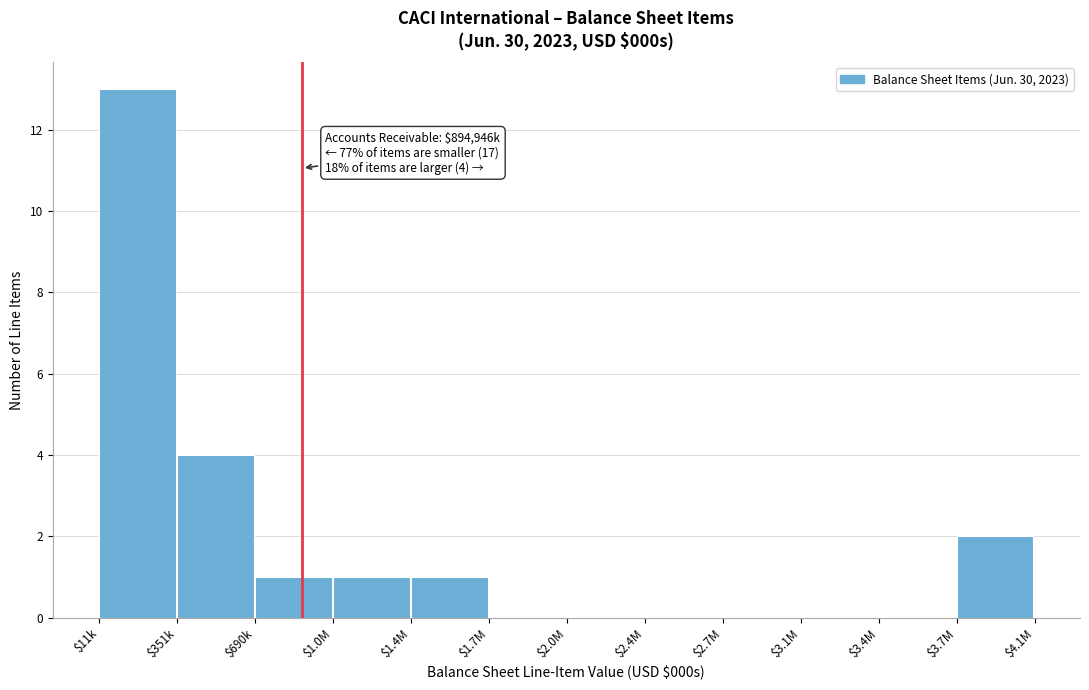

True or false: the data shows -5 at $2.7M.

False